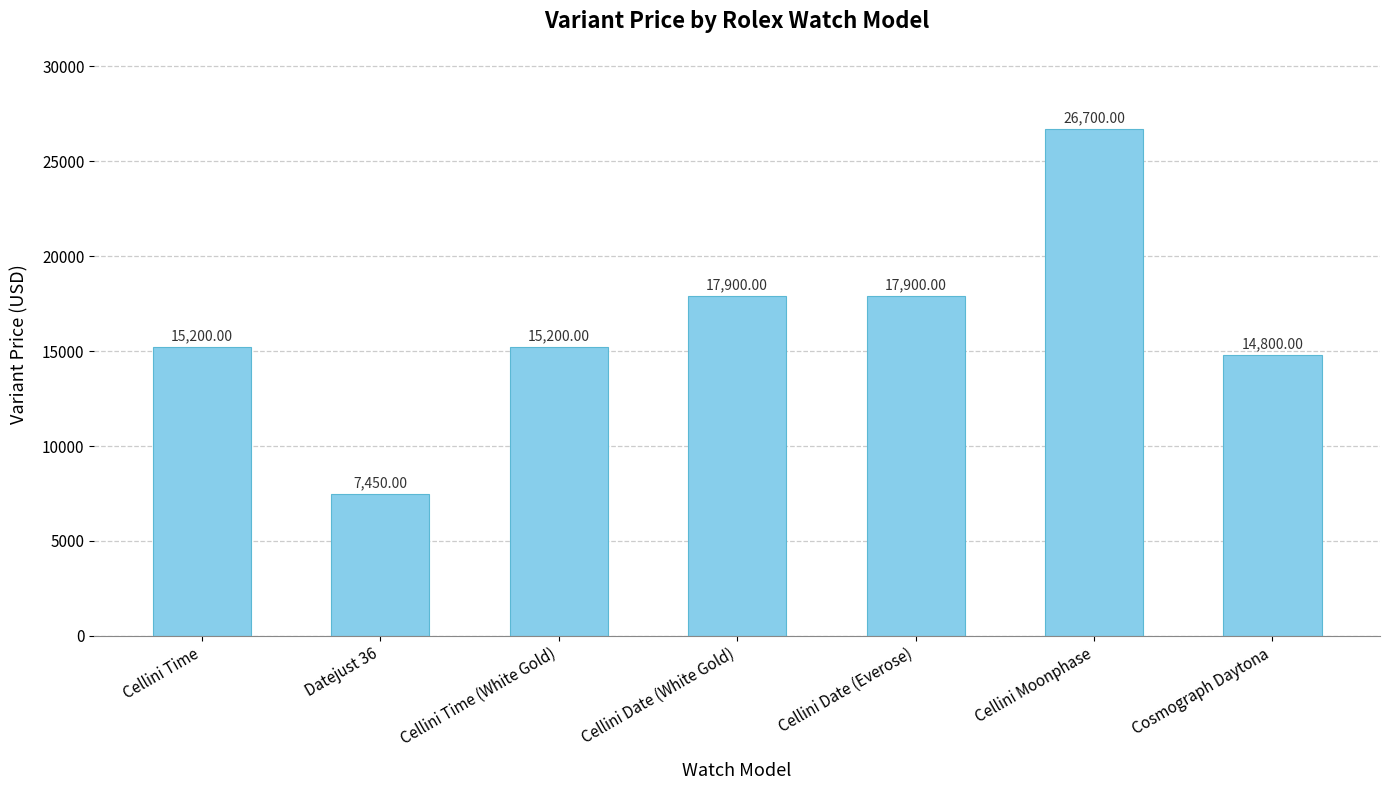

What is the label of the 1st bar from the right?

Cosmograph Daytona